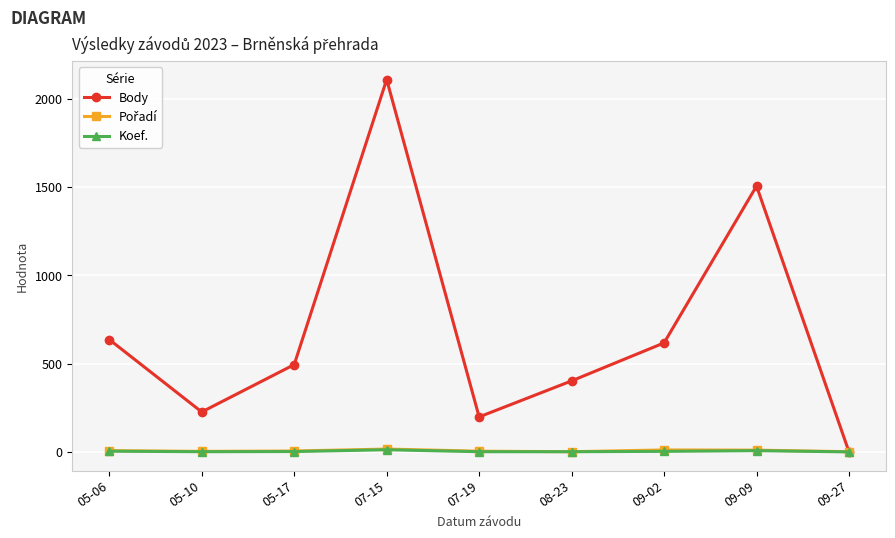

Which series has the largest range (max minus min)?

Body